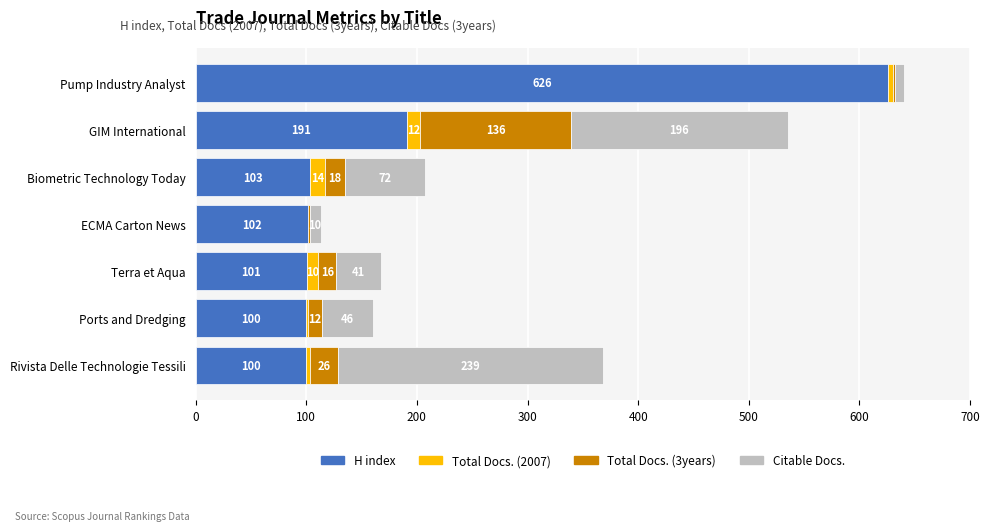

How many categories are shown in the chart?

7